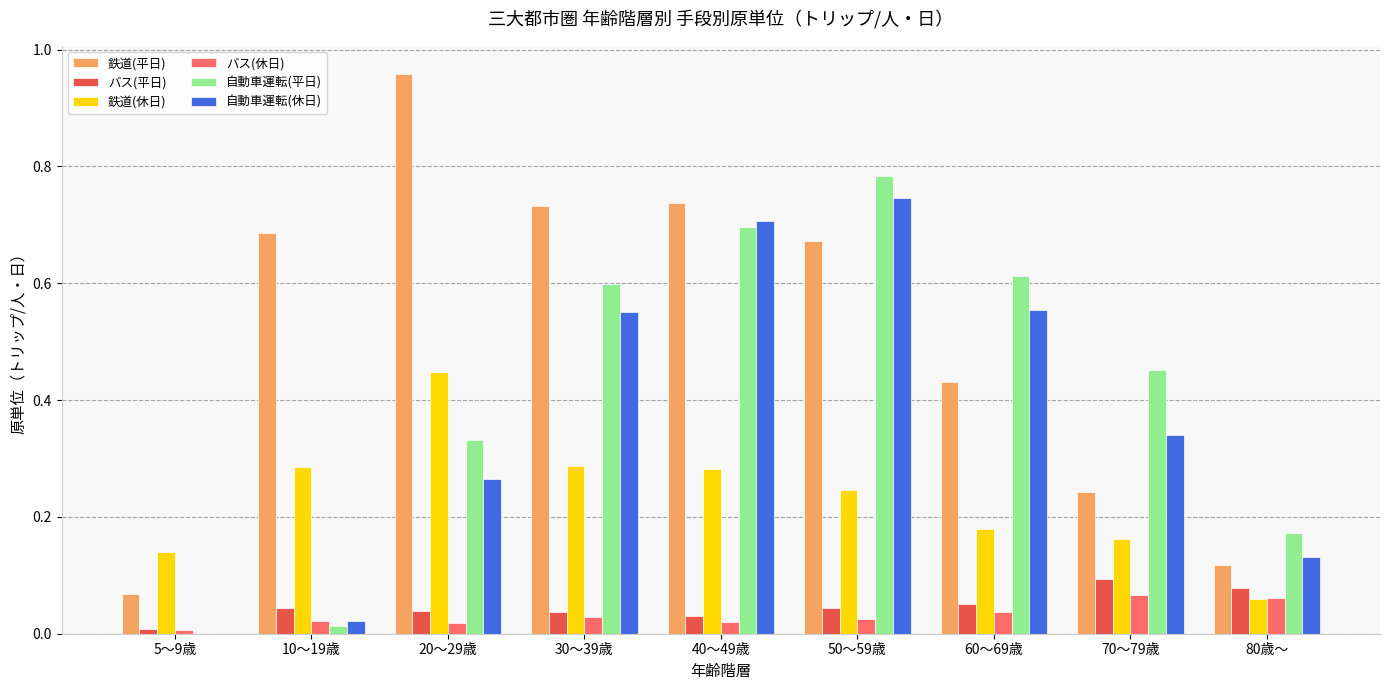

The value of バス(休日) at 50～59歳 is 0.0. True or false?

True